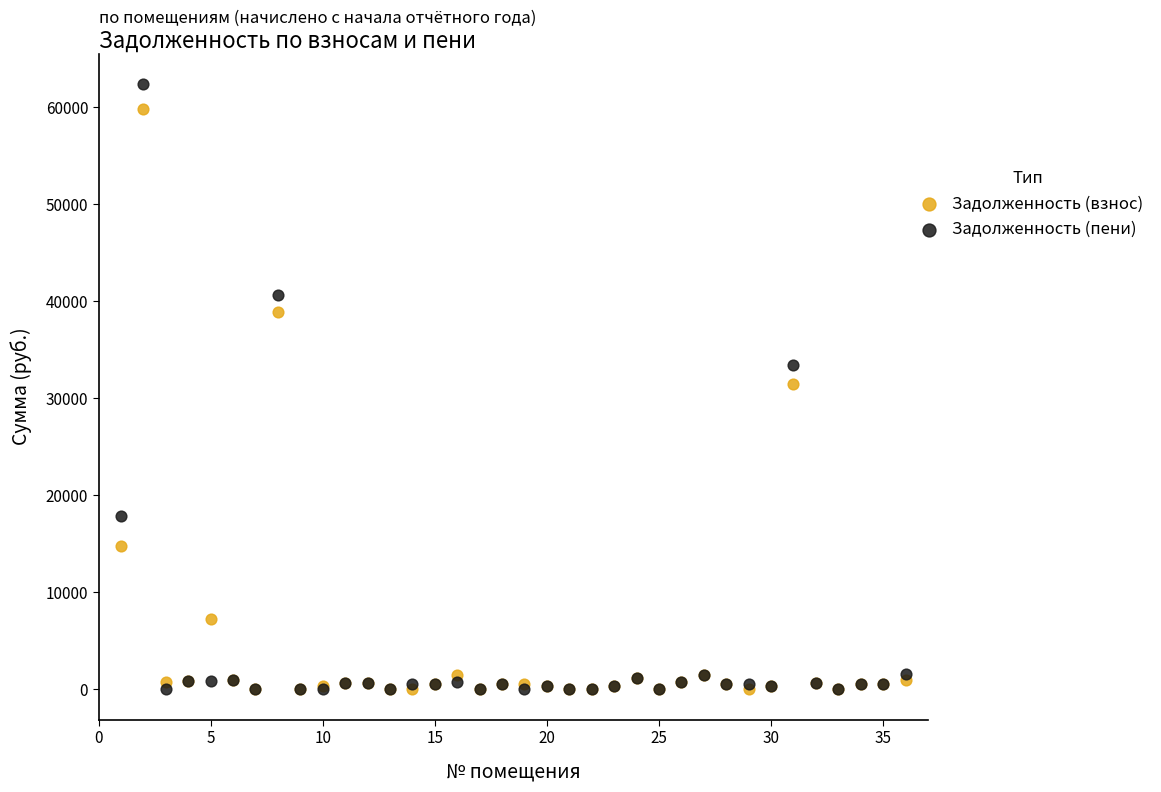

In the Задолженность (взнос) series, what Y value is closest to 29893?

31501.1